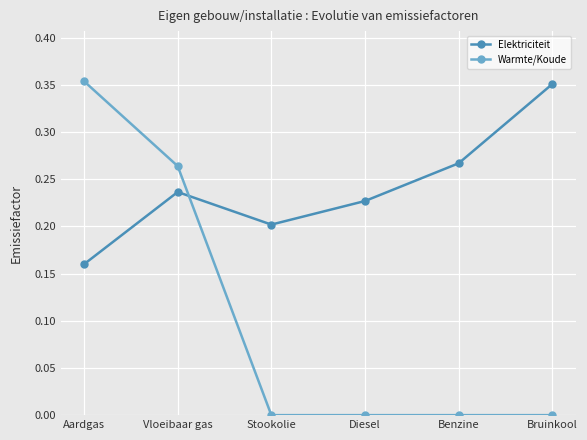

Rank the series by their average value, from highest to lowest.

Elektriciteit, Warmte/Koude